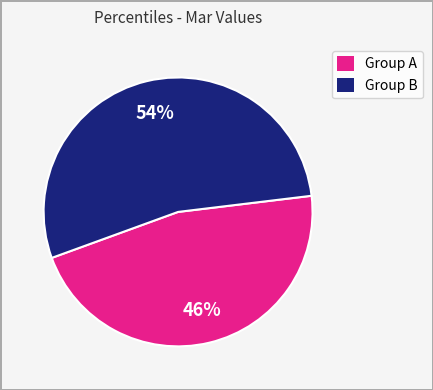

To the nearest percent, what is the average slice percentage?

50%